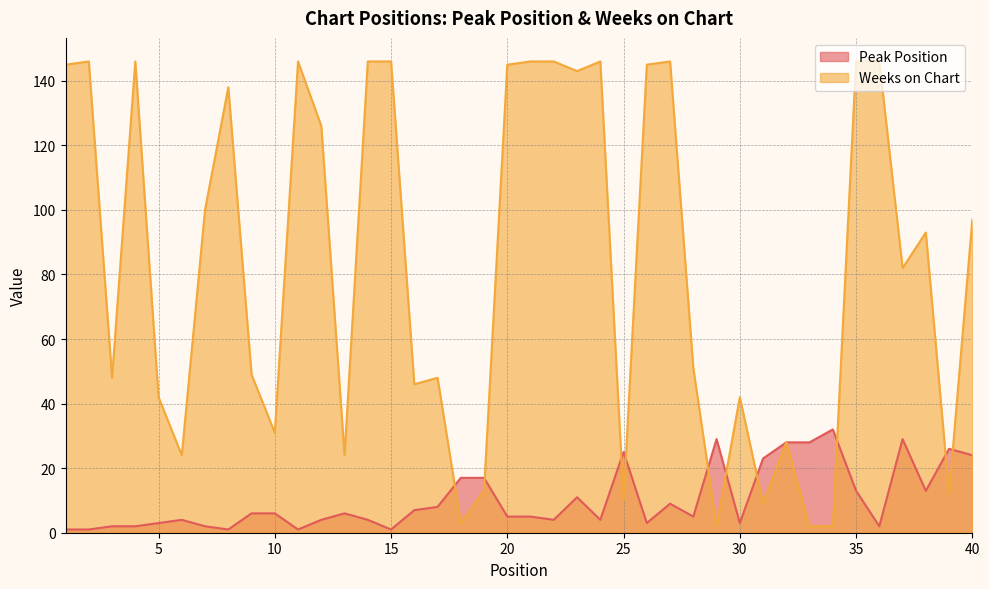

At which label does Weeks on Chart reach its minimum?

29